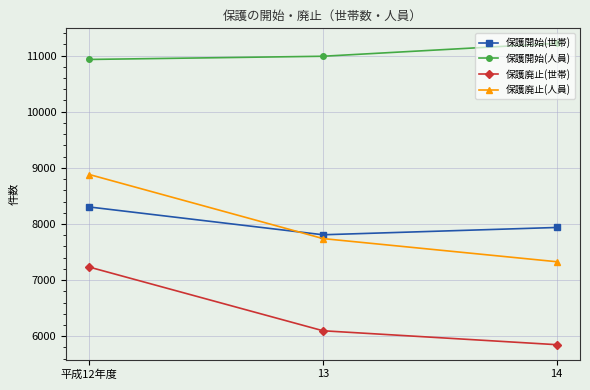

Reading right to left, what are all the values shown in this chart?

保護開始(世帯): 7938	7808	8303
保護開始(人員): 11217	10988	10931
保護廃止(世帯): 5850	6098	7232
保護廃止(人員): 7328	7740	8881